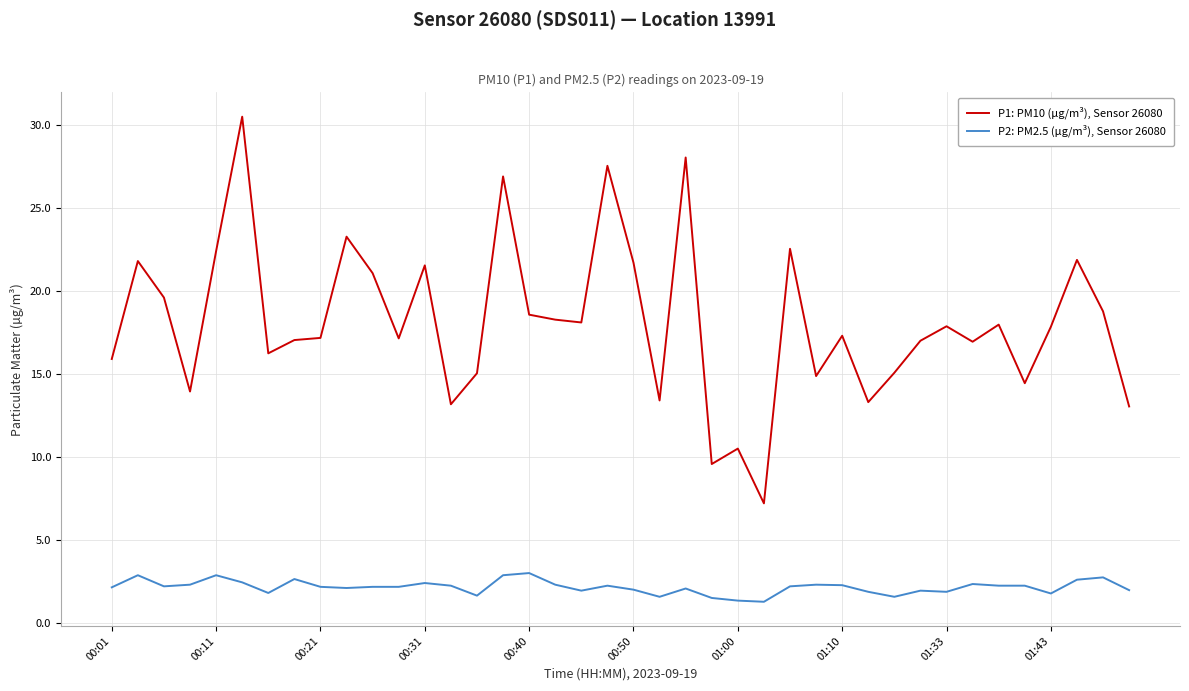

True or false: P1: PM10 (µg/m³), Sensor 26080 and P2: PM2.5 (µg/m³), Sensor 26080 intersect in this chart.

False